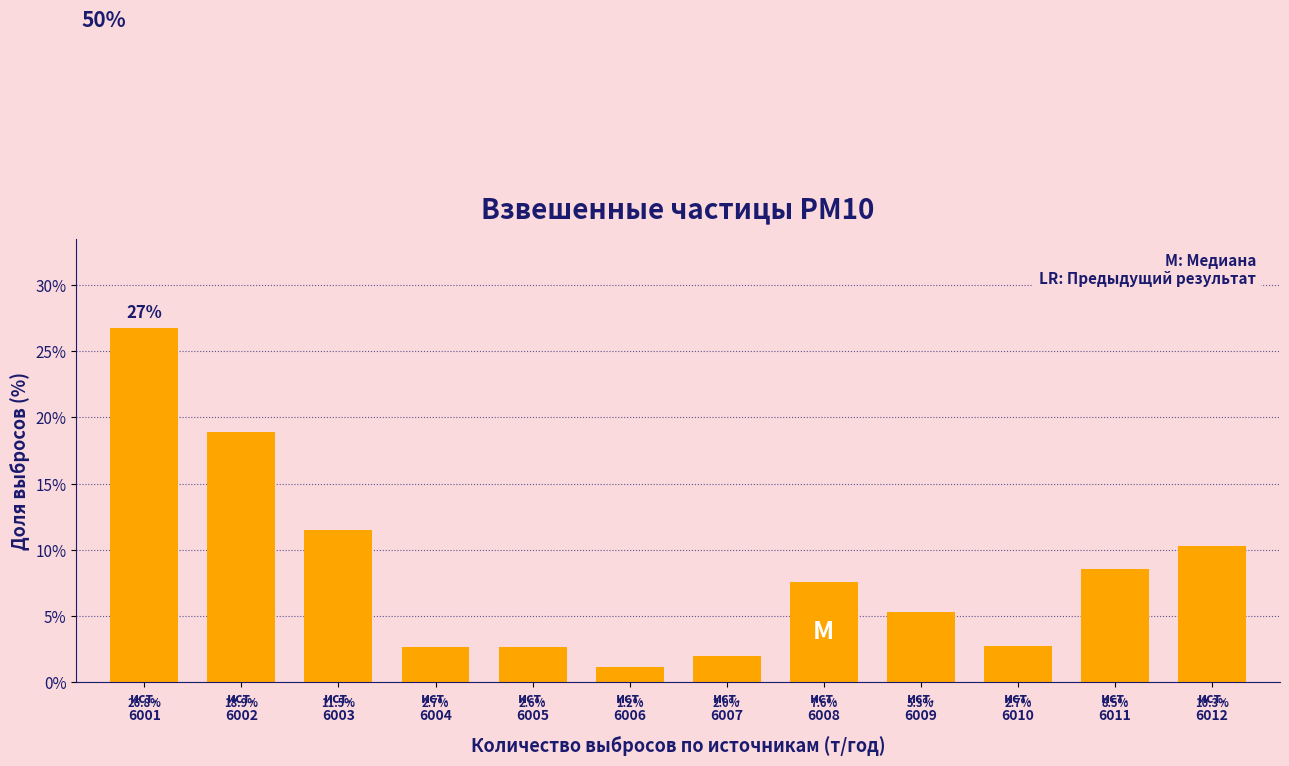

Reading left to right, what are all the values shown in this chart?

26.8	18.9	11.5	2.7	2.6	1.2	2.0	7.6	5.3	2.7	8.5	10.3